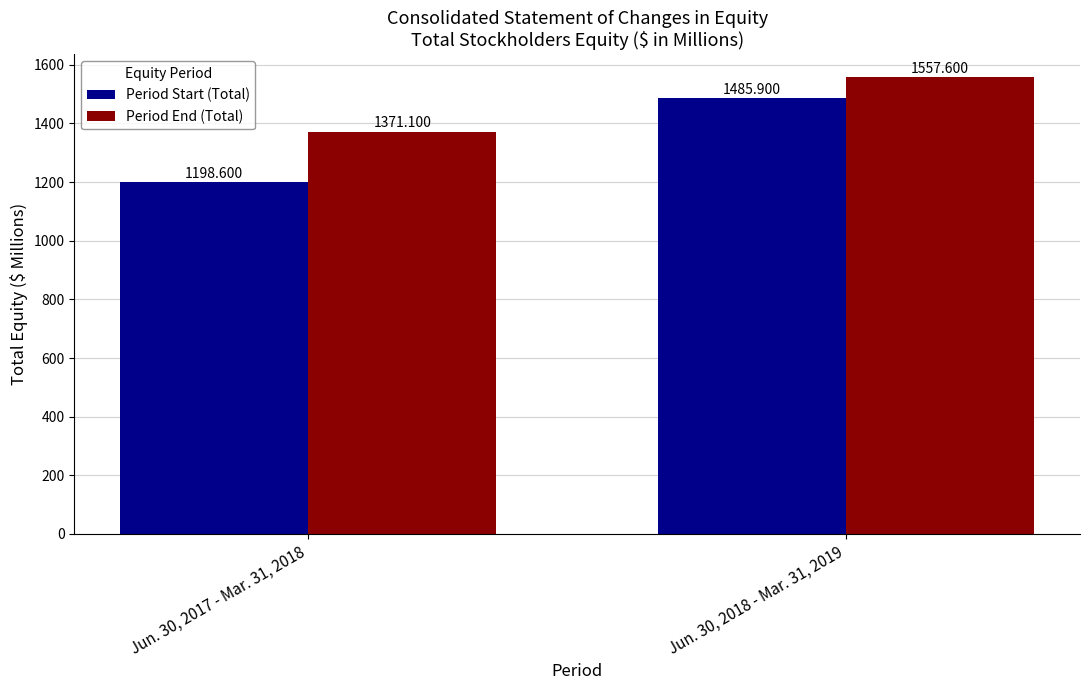

The Period Start (Total) series shows 1927.3 at Jun. 30, 2017 - Mar. 31, 2018. True or false?

False